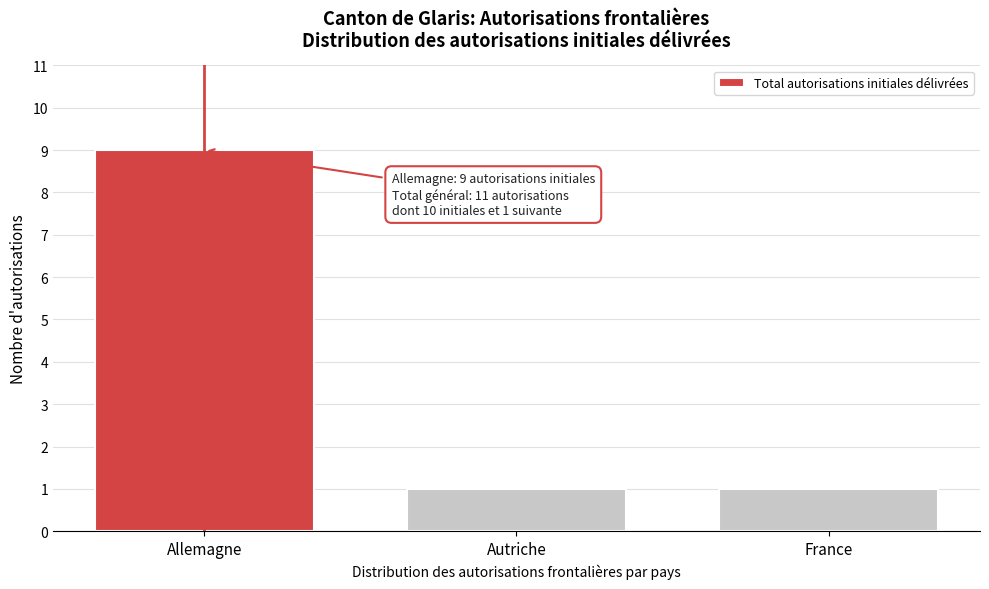

Reading right to left, extract all data points from this chart.

France=1	Autriche=1	Allemagne=9